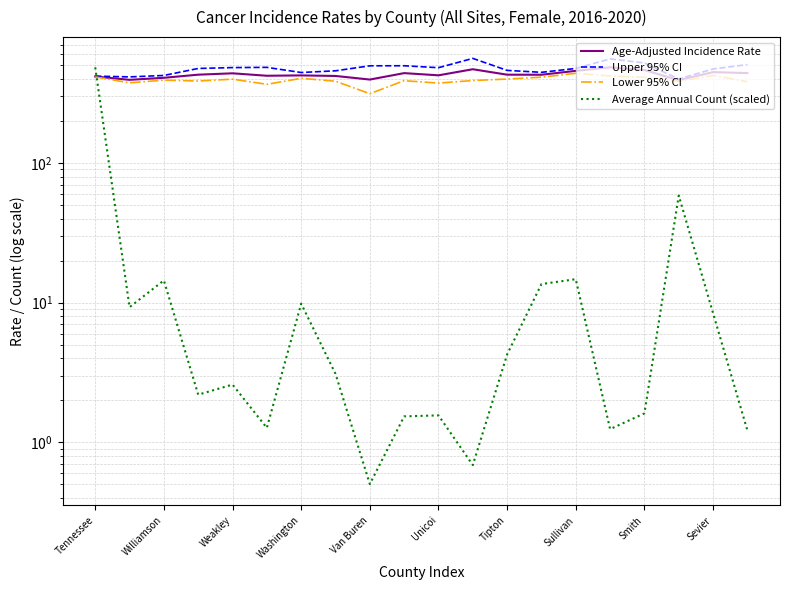

True or false: Age-Adjusted Incidence Rate and Upper 95% CI intersect in this chart.

False